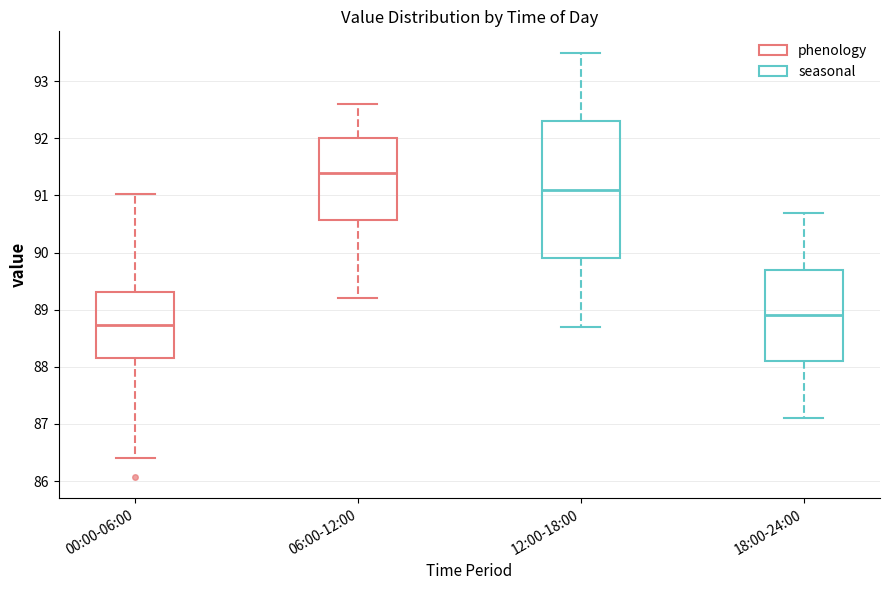

Reading left to right, transcribe this box plot: for each box, give where its median line is, the range the box spans, and where its two whiskers end, as read against the y-axis. The values are not printed on the chart, so give them approximately, as read against the axis.

00:00-06:00: median 88.7, box 88.1 to 89.3, whiskers 86.4 to 91.0
06:00-12:00: median 91.4, box 90.6 to 92.0, whiskers 89.2 to 92.6
12:00-18:00: median 91.1, box 89.9 to 92.3, whiskers 88.7 to 93.5
18:00-24:00: median 88.9, box 88.1 to 89.7, whiskers 87.1 to 90.7